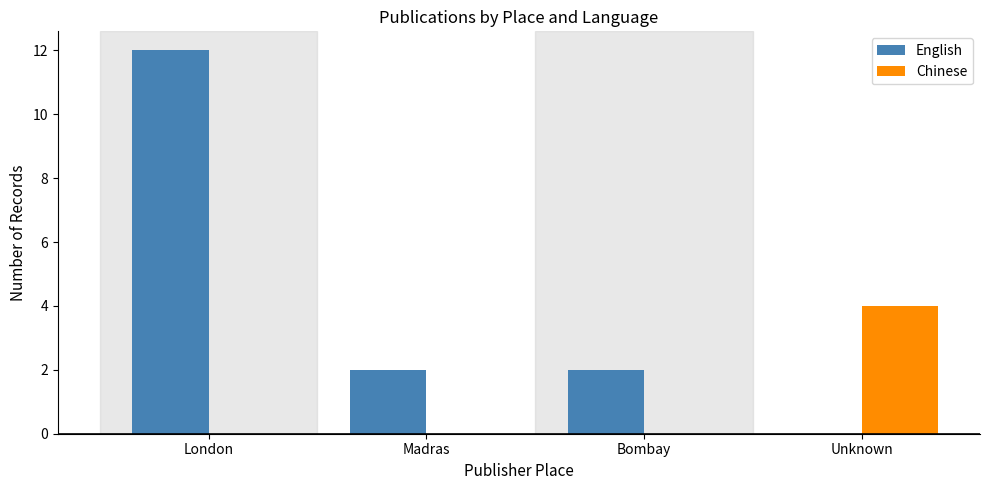

How many groups of bars are there?

4